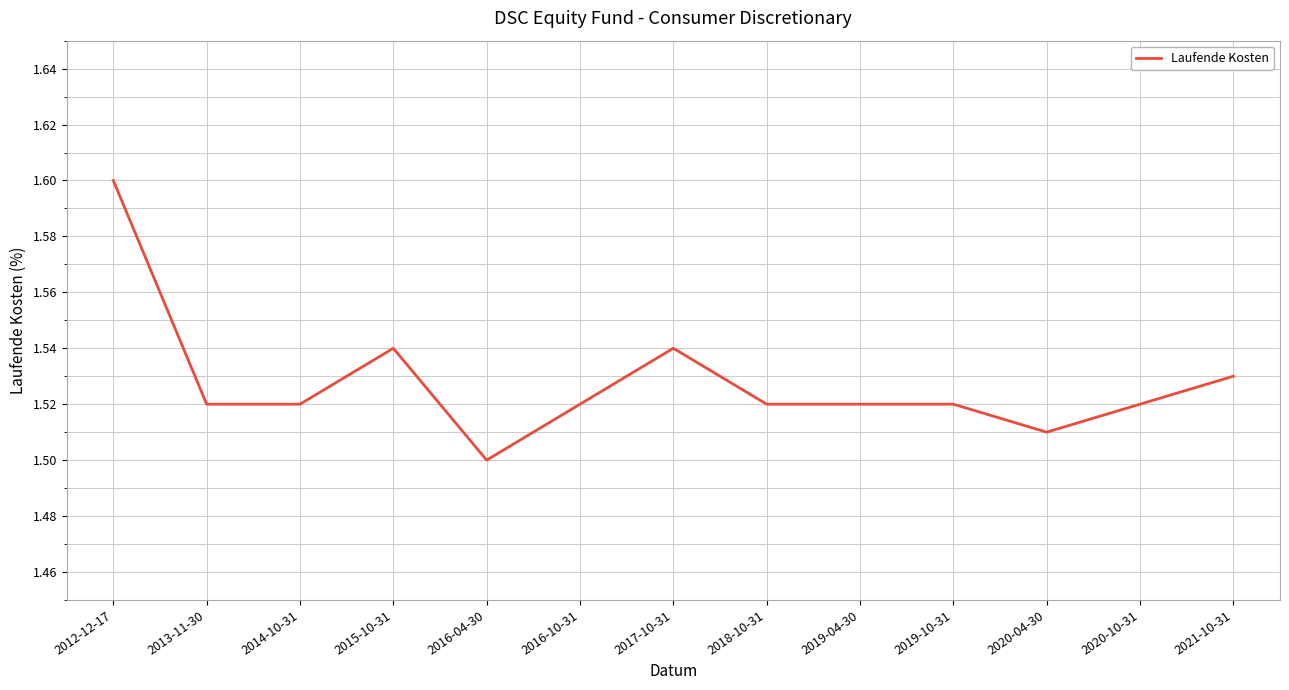

At which category does the chart reach its peak across all series?

2012-12-17